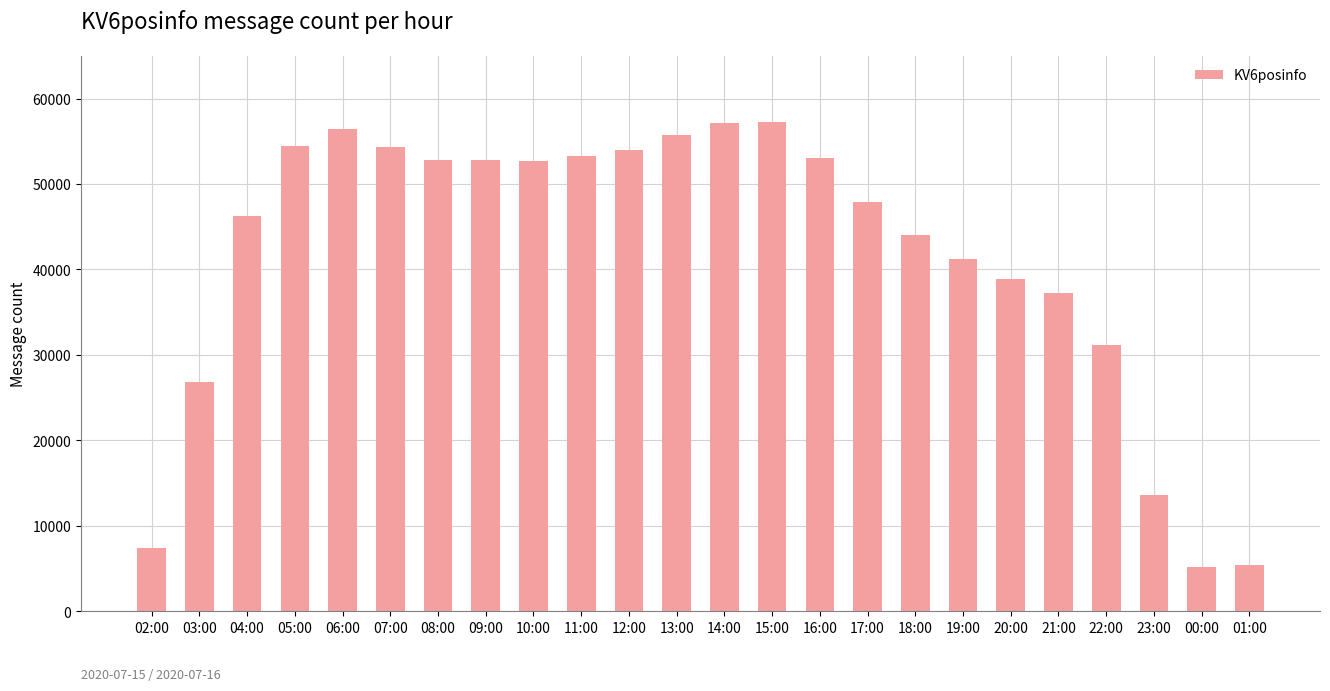

Does the chart contain stacked bars?

No